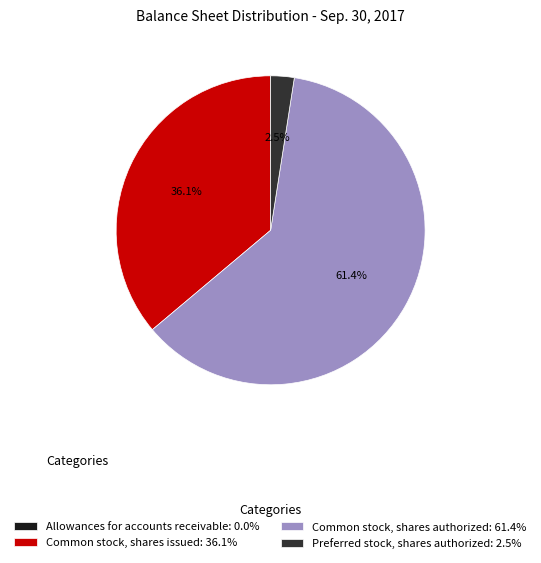

What portion of the pie excludes Preferred stock, shares authorized?

97.5%